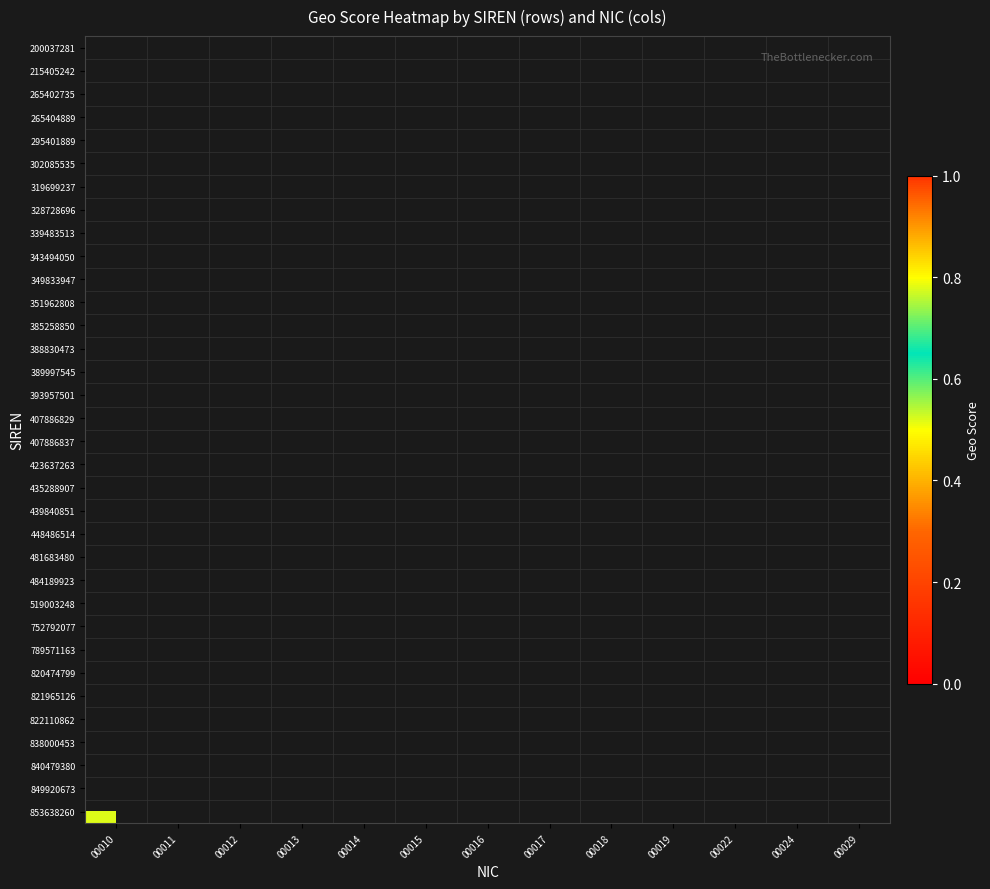

Count the number of categories in the chart.

13